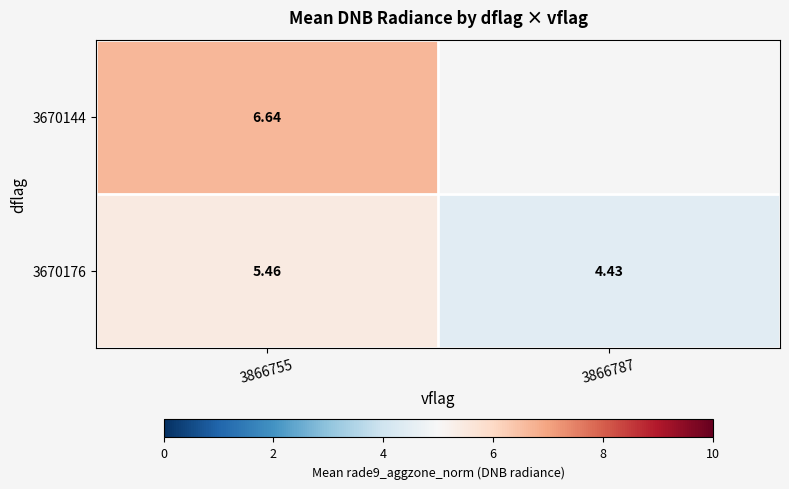

Is it true that 3670176 equals 2.7 at 3866787?

False